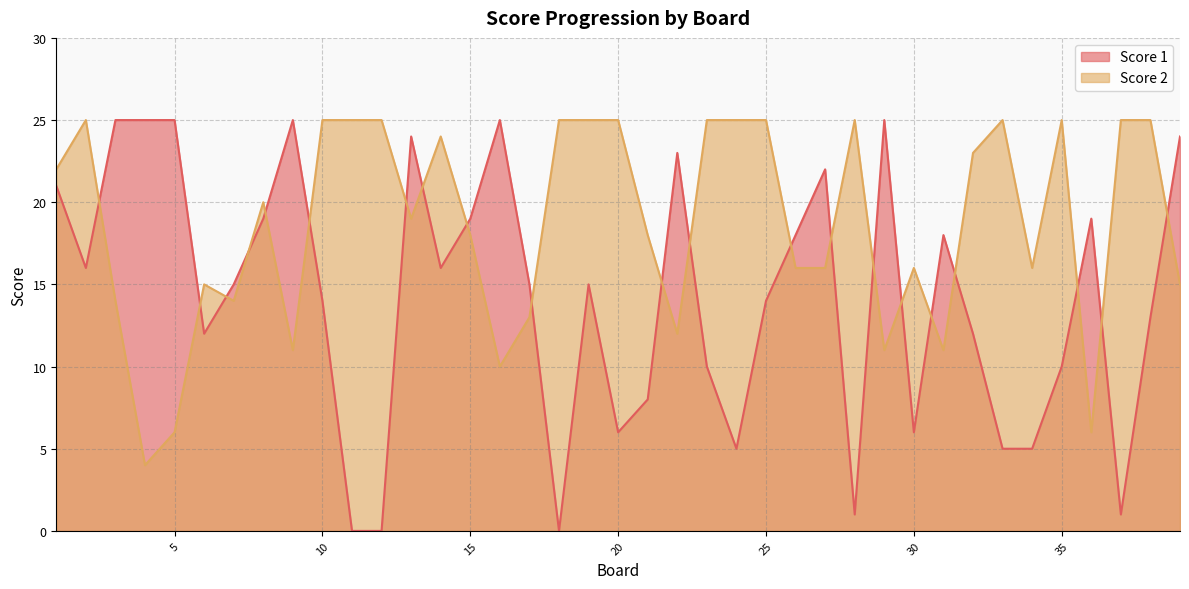

Is it true that Score 1 equals 23 at 22?

True